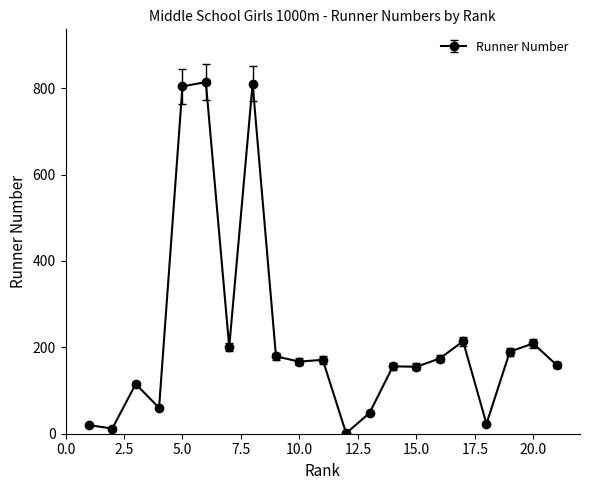

True or false: there are more than 2 points higher than both neighbors.

True